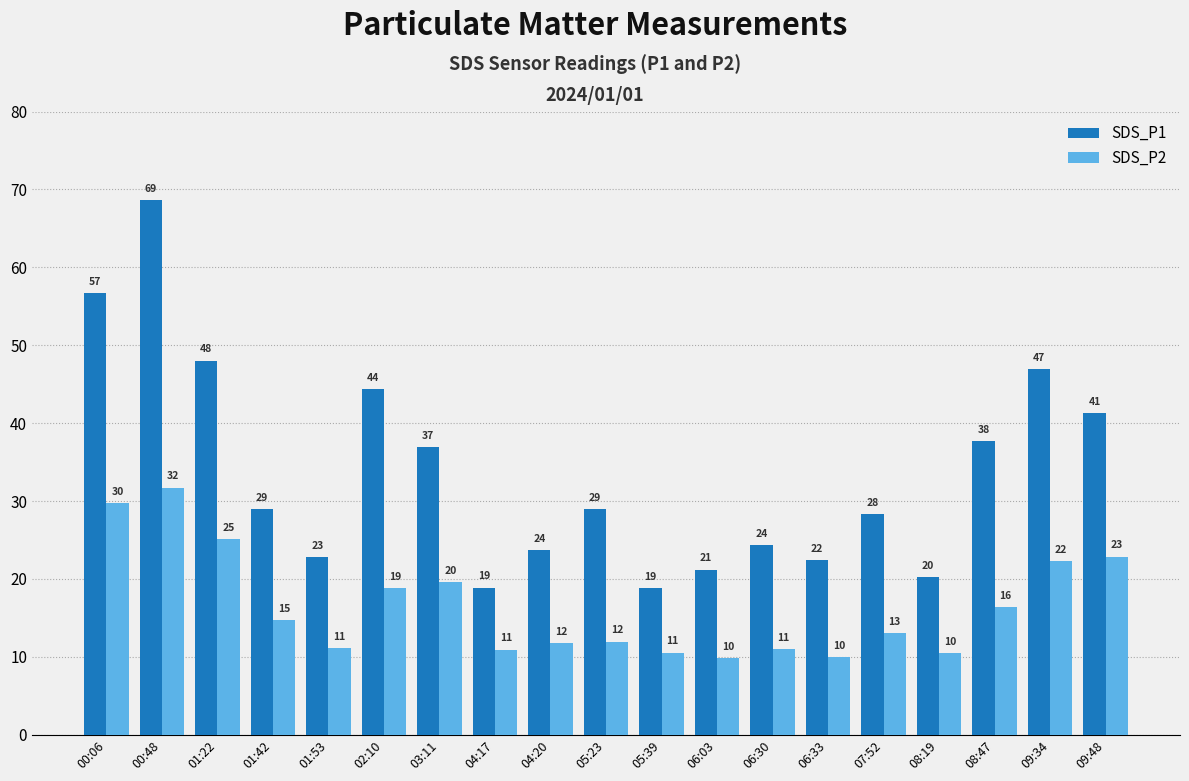

List the labels in order of SDS_P2 value, smallest first.

06:03, 06:33, 08:19, 05:39, 04:17, 06:30, 01:53, 04:20, 05:23, 07:52, 01:42, 08:47, 02:10, 03:11, 09:34, 09:48, 01:22, 00:06, 00:48